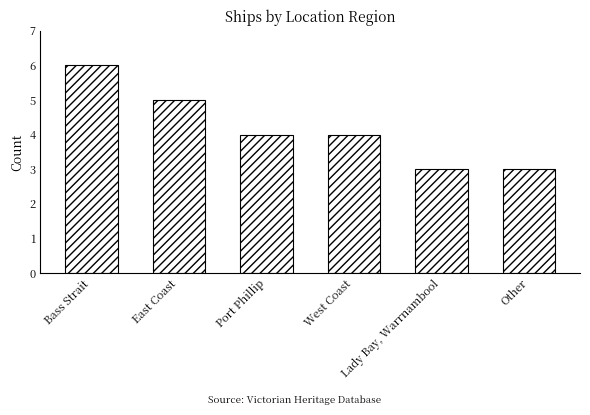

Count the number of categories in the chart.

6